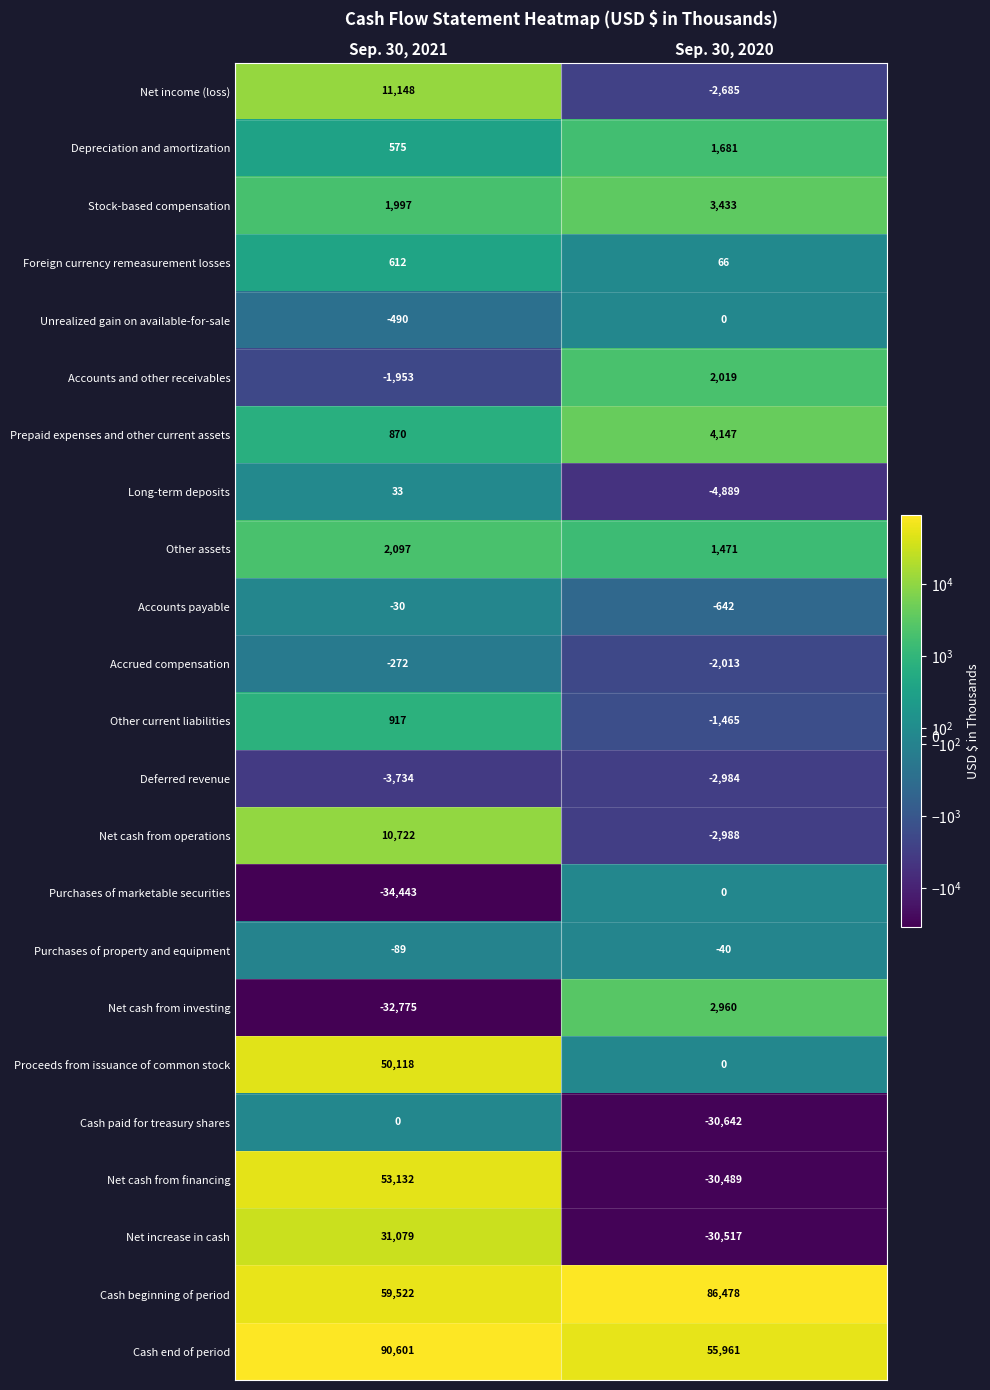

At how many categories does at least one series exceed 11574?

2